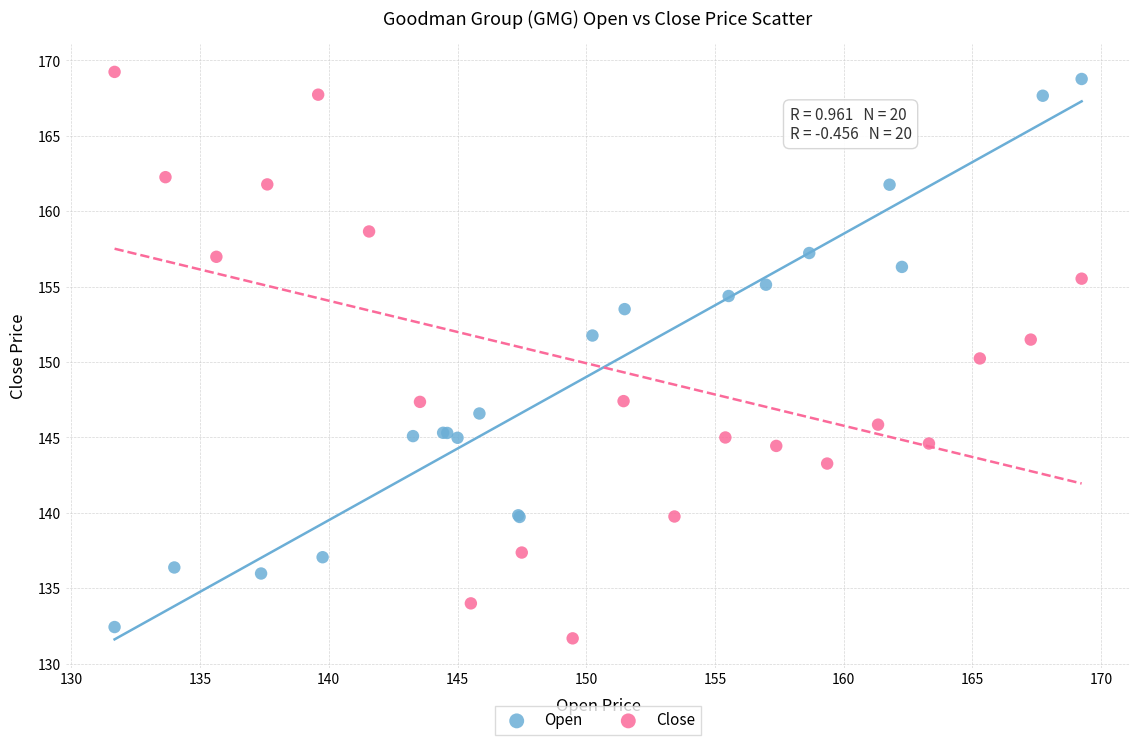

Which series has the largest Y range (max minus min)?

Close